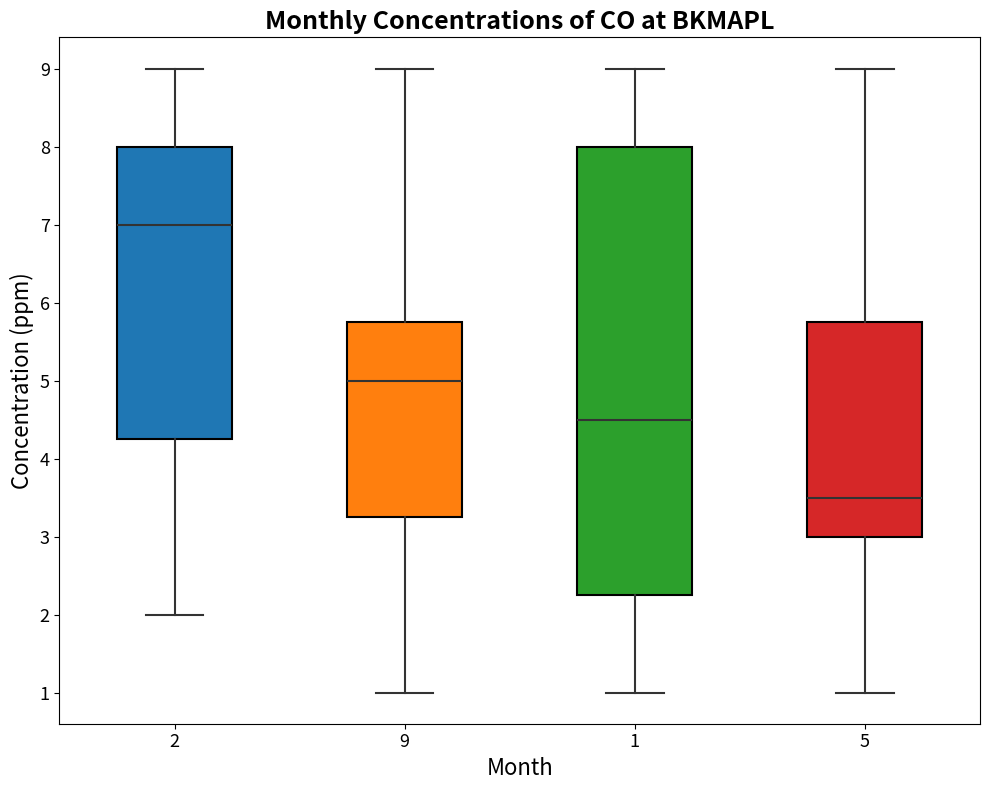

Reading left to right, transcribe this box plot: for each box, give where its median line is, the range the box spans, and where its two whiskers end, as read against the y-axis. The values are not printed on the chart, so give them approximately, as read against the axis.

2: median 7.0, box 4.3 to 8.0, whiskers 2.0 to 9.0
9: median 5.0, box 3.3 to 5.8, whiskers 1.0 to 9.0
1: median 4.5, box 2.3 to 8.0, whiskers 1.0 to 9.0
5: median 3.5, box 3.0 to 5.8, whiskers 1.0 to 9.0